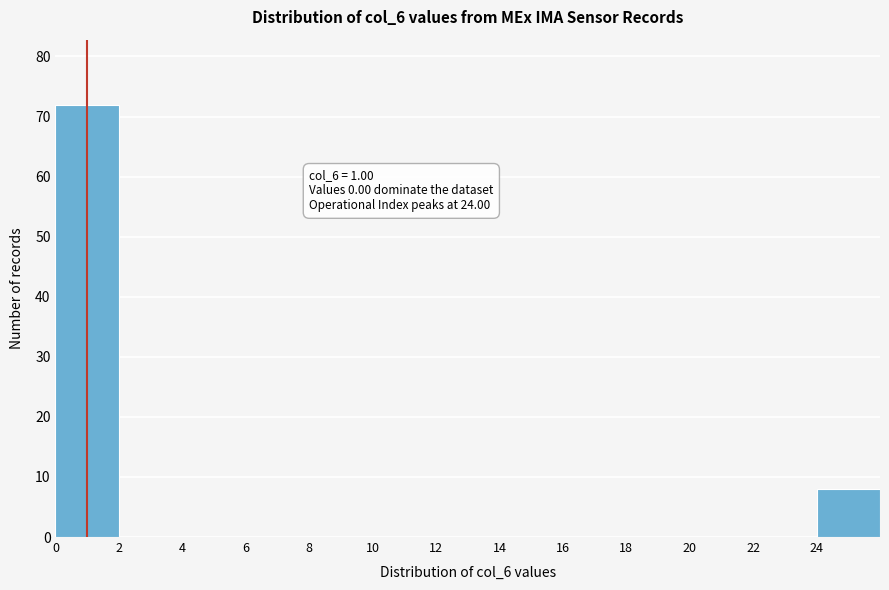

Over which range of the x-axis is the bar tallest?

0 to 2